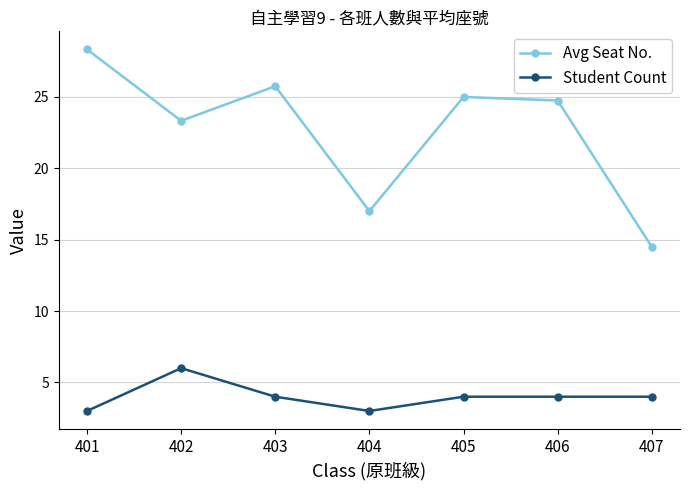

At 402, list the series in order from smallest to largest.

Student Count, Avg Seat No.